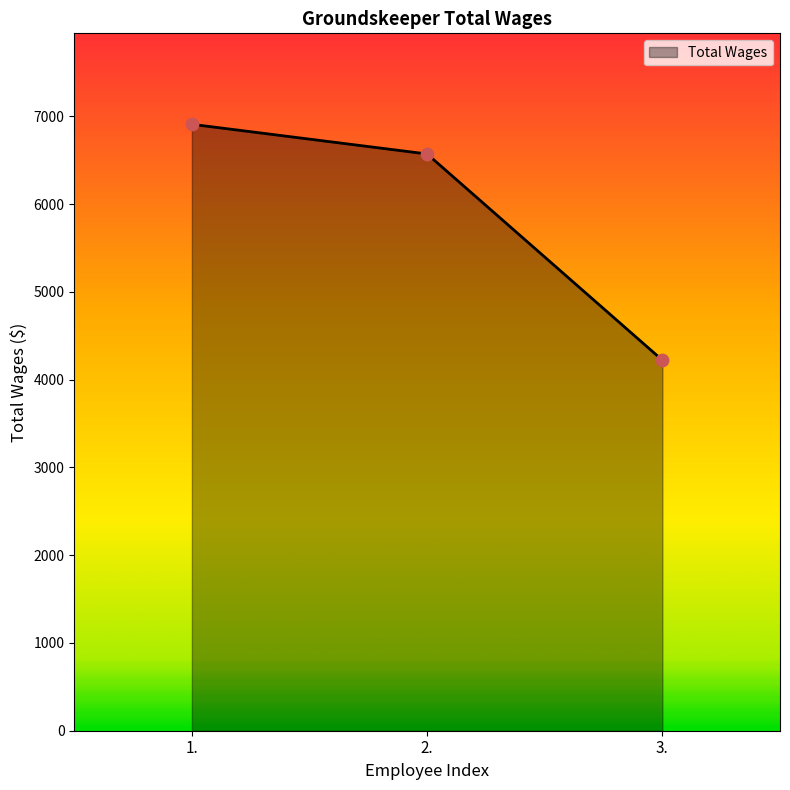

Which has a higher value, 2. or 3.?

2.